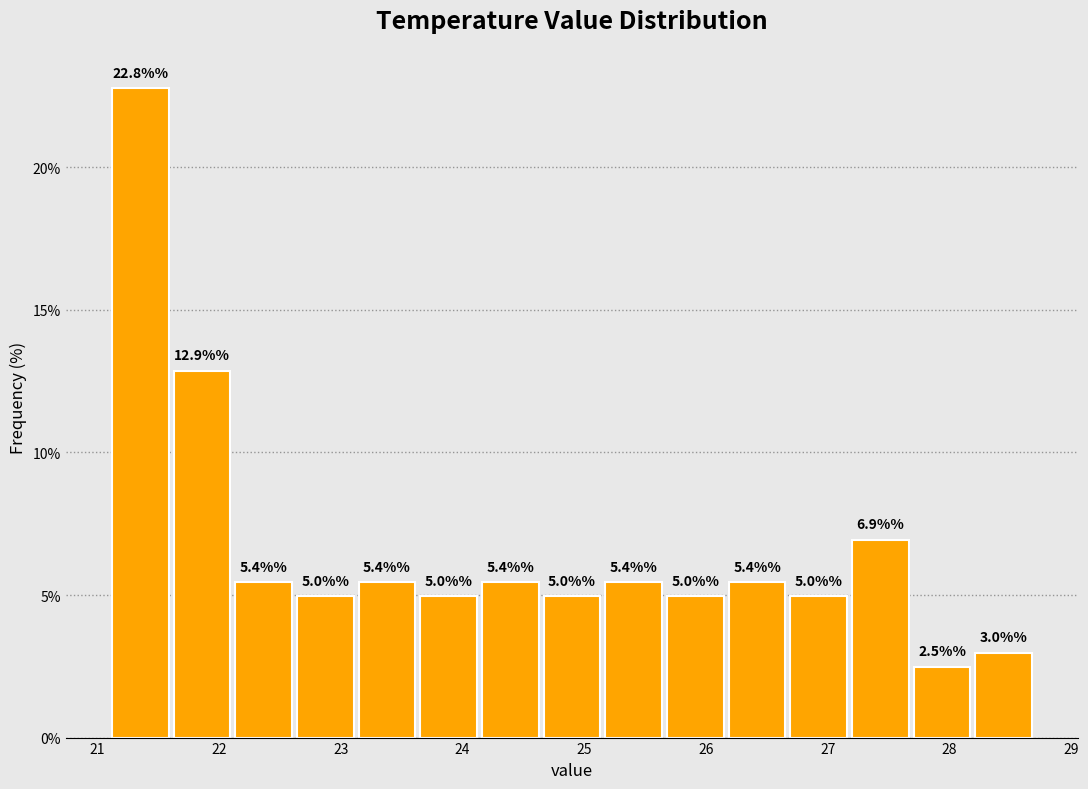

Which range on the x-axis has the tallest bar?

21.1 to 21.6